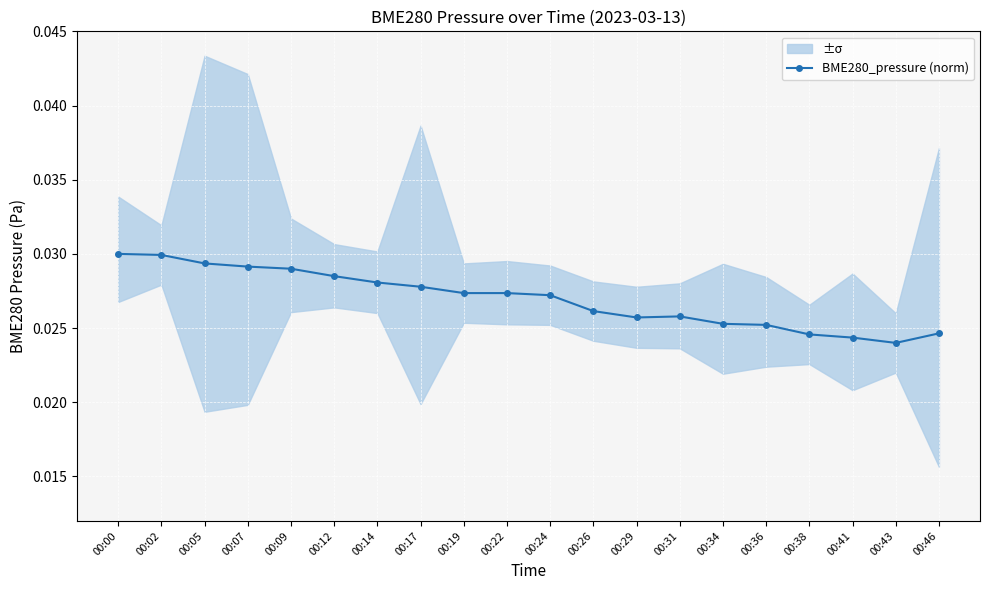

Count the values in the range 0 to 1.

20